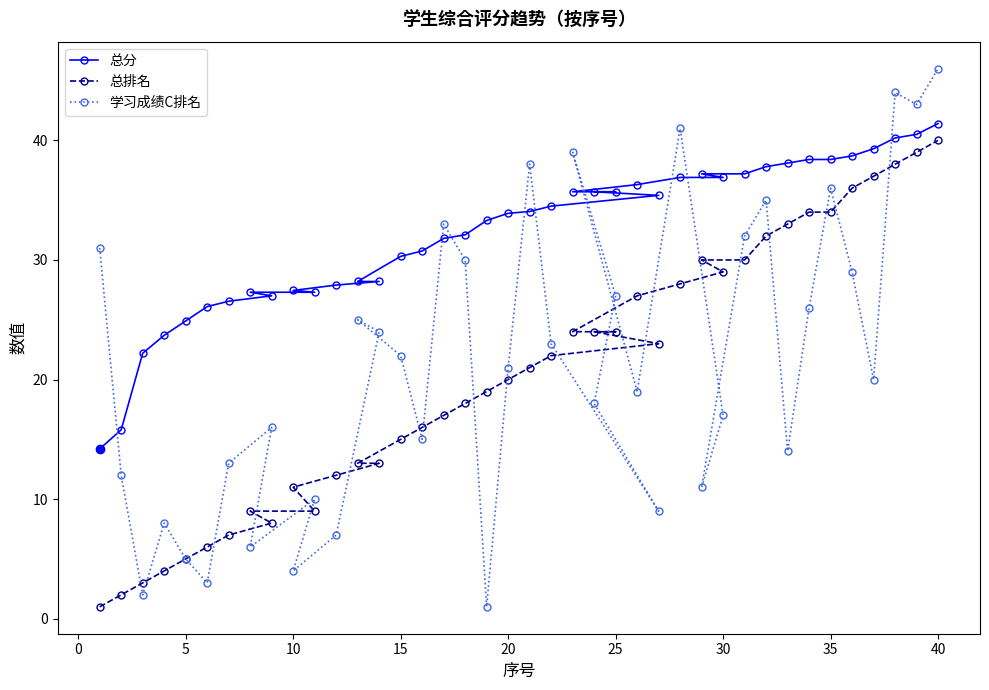

What is the maximum value for 总排名?

40.0